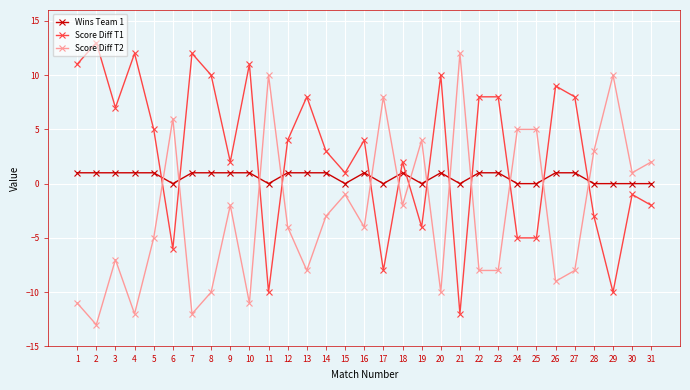

Rank the series by their maximum value, from lowest to highest.

Wins Team 1, Score Diff T2, Score Diff T1